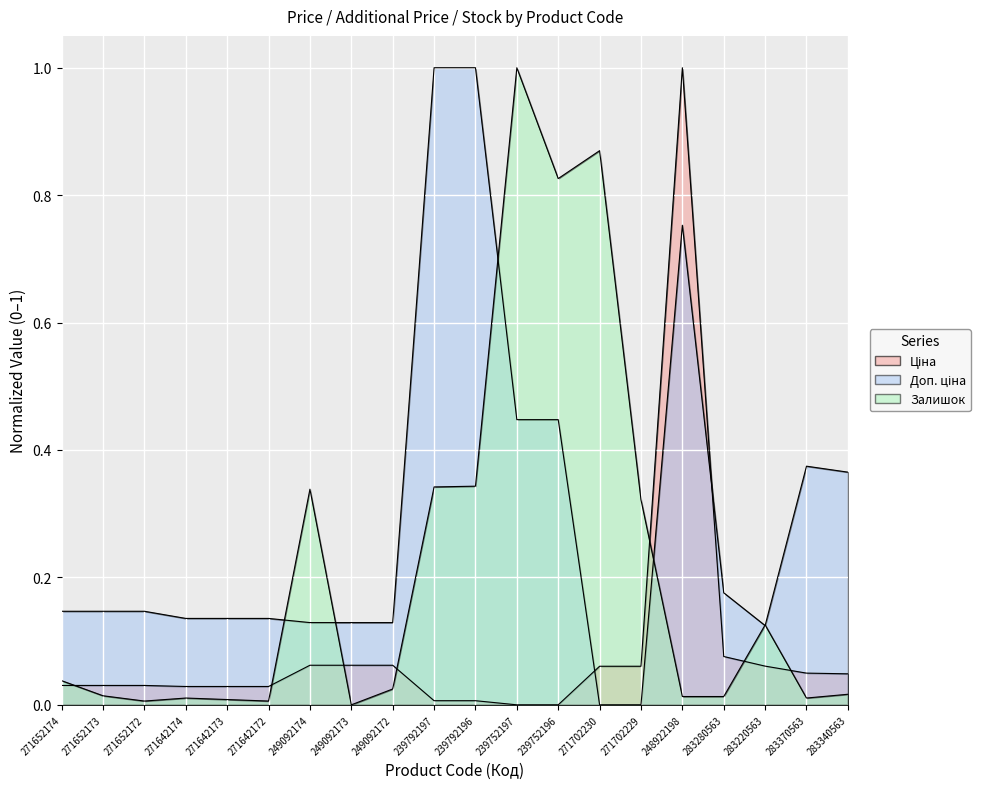

Is it true that Ціна equals 0.0 at 271642174?

False